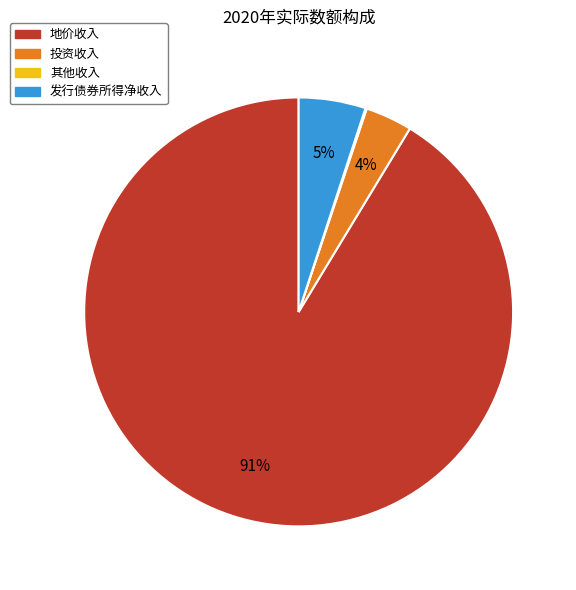

What is the largest slice in the pie chart?

地价收入